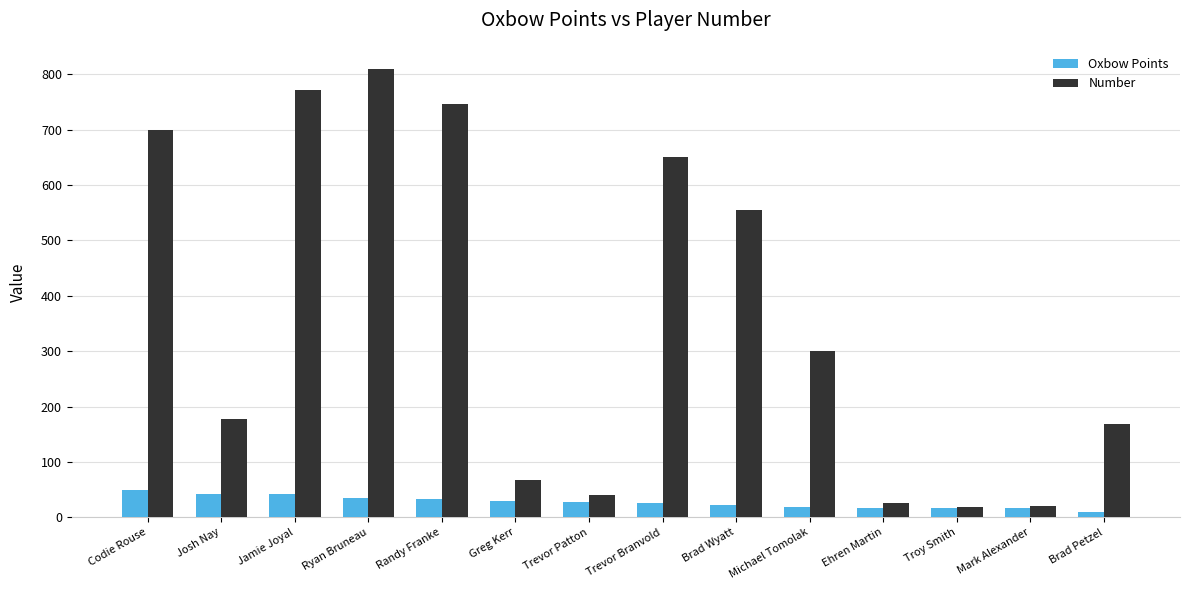

What is the total value across all series at Trevor Patton?

68